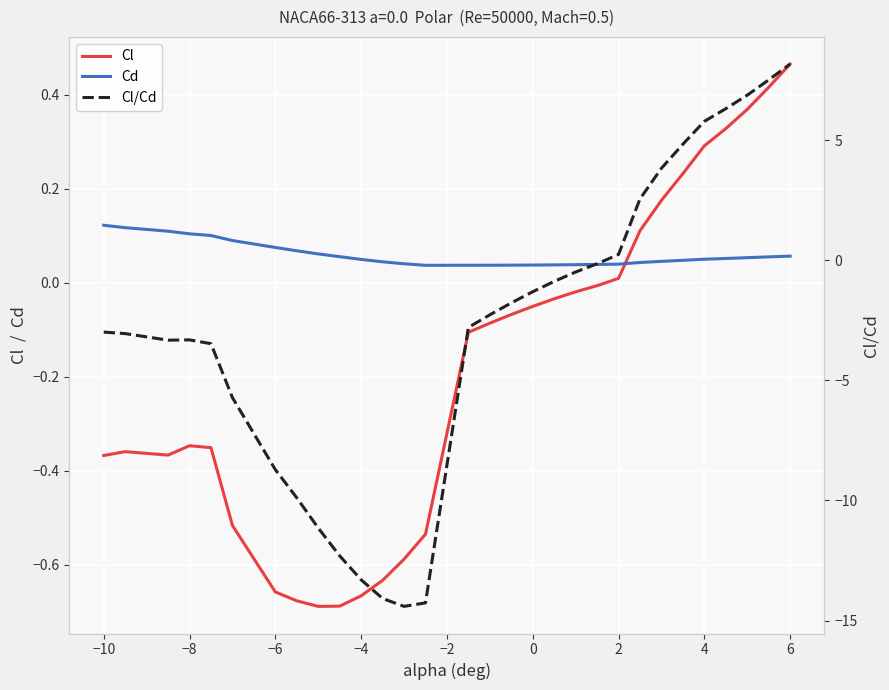

List the series in order of their peak value, highest first.

Cl/Cd, Cl, Cd